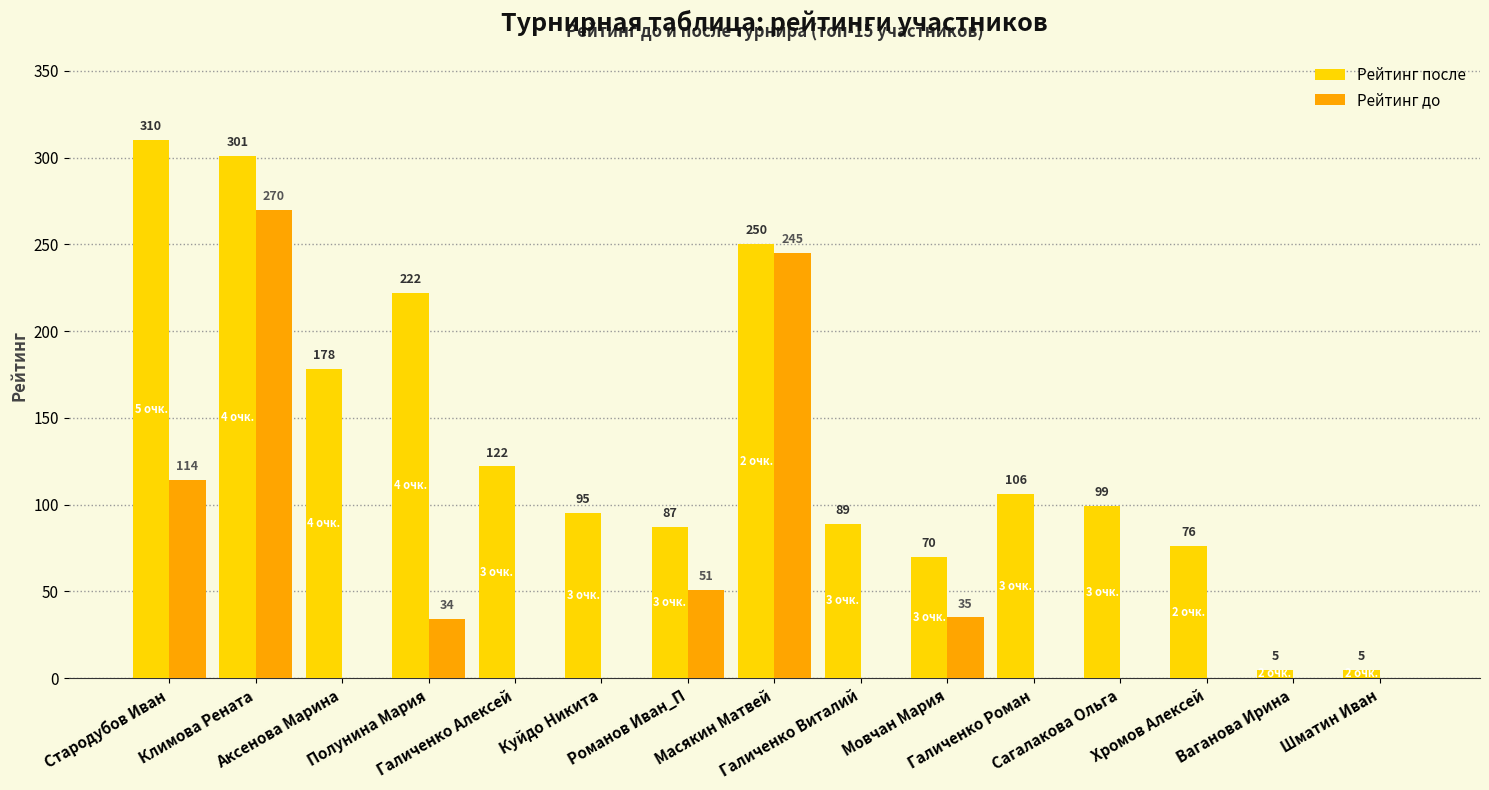

Reading left to right, extract all data points from this chart.

Рейтинг после: Стародубов Иван=310	Климова Рената=301	Аксенова Марина=178	Полунина Мария=222	Галиченко Алексей=122	Куйдо Никита=95	Романов Иван_П=87	Масякин Матвей=250	Галиченко Виталий=89	Мовчан Мария=70	Галиченко Роман=106	Сагалакова Ольга=99	Хромов Алексей=76	Ваганова Ирина=5	Шматин Иван=5
Рейтинг до: Стародубов Иван=114	Климова Рената=270	Аксенова Марина=0	Полунина Мария=34	Галиченко Алексей=0	Куйдо Никита=0	Романов Иван_П=51	Масякин Матвей=245	Галиченко Виталий=0	Мовчан Мария=35	Галиченко Роман=0	Сагалакова Ольга=0	Хромов Алексей=0	Ваганова Ирина=0	Шматин Иван=0